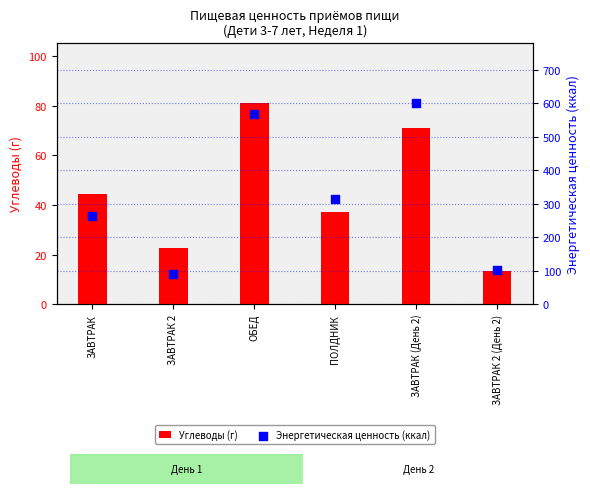

Which series reaches the minimum Y coordinate?

Углеводы (г)